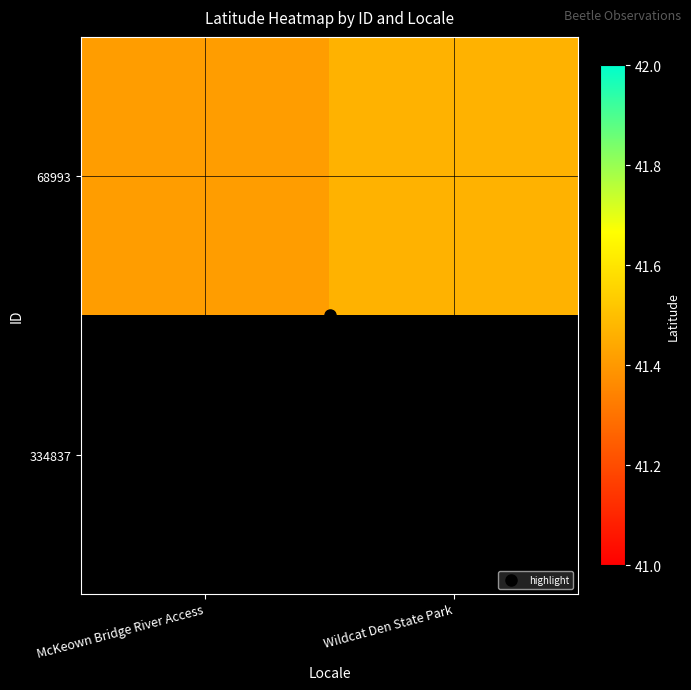

Which has a higher value, Wildcat Den State Park or McKeown Bridge River Access?

Wildcat Den State Park